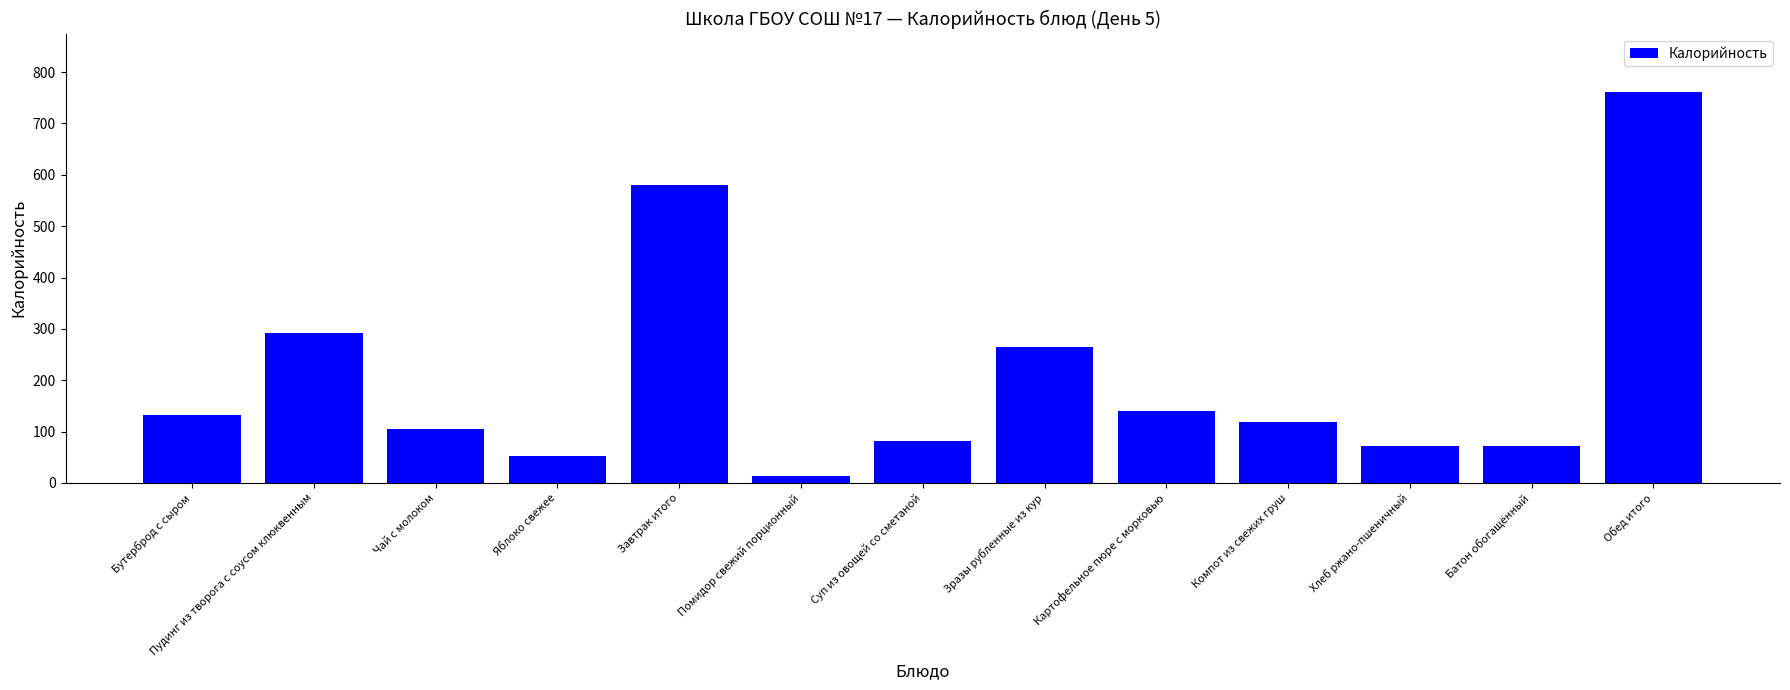

True or false: the data shows 55 at Бутерброд с сыром.

False